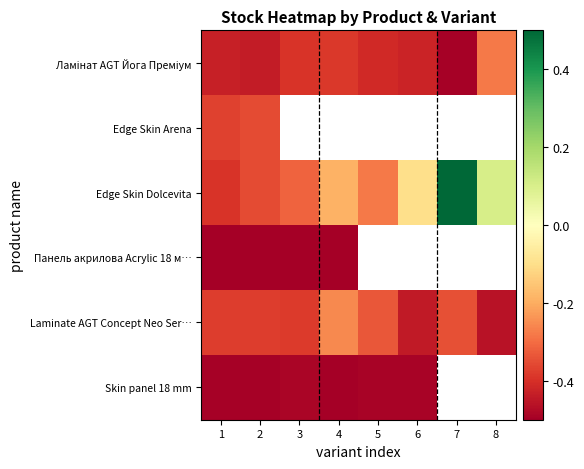

What is the highest value of the Laminate AGT Concept Neo Ser… series?

-0.3